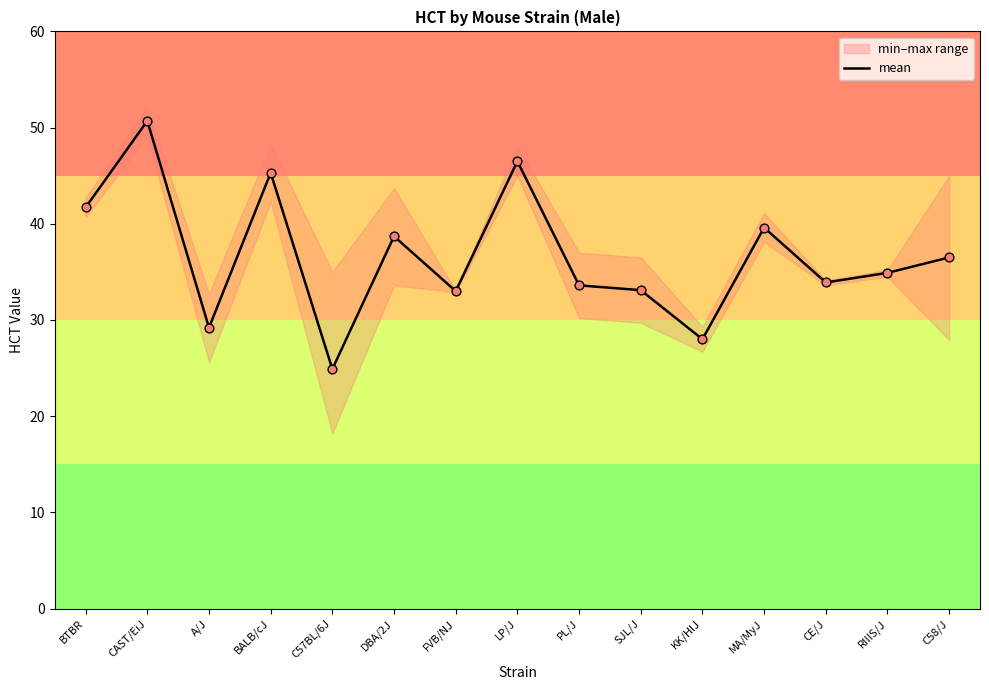

Which has a higher value, CE/J or BTBR?

BTBR